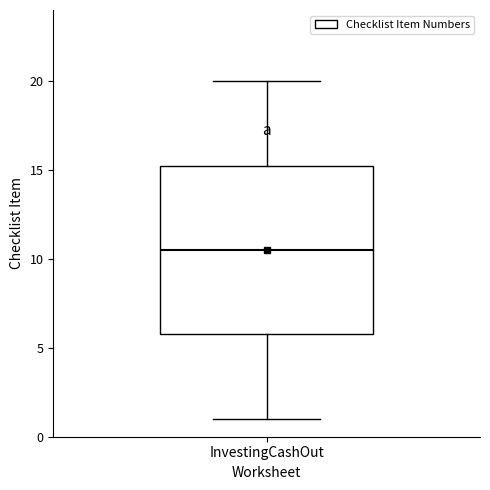

Transcribe this box plot: give where the median line is, the range the box spans, and where the two whiskers end, as read against the y-axis. The values are not printed on the chart, so give them approximately, as read against the axis.

median 10.5, box 6.0 to 15.5, whiskers 1.0 to 20.0